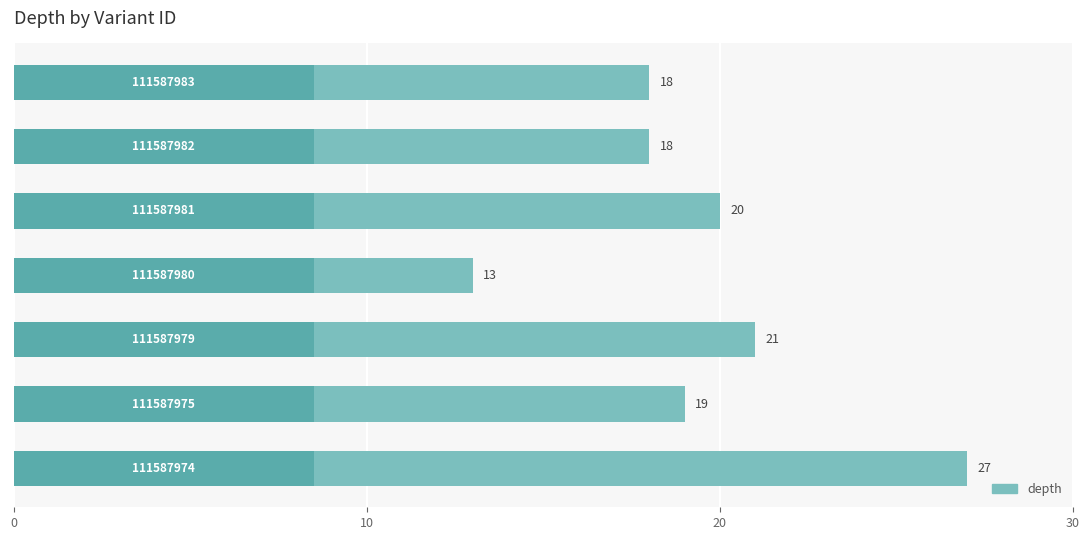

What is the difference between the second highest and second lowest values?

3